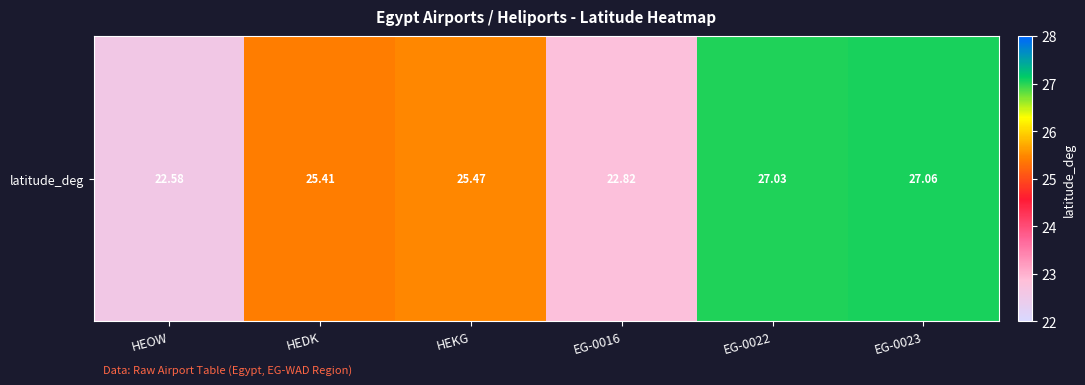

Where does the data first go above 25?

HEDK